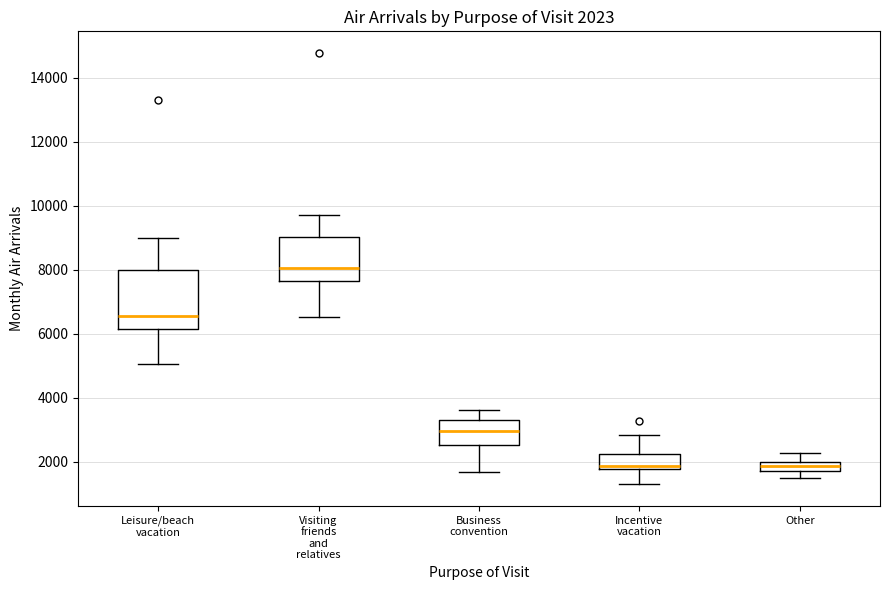

Which box has the highest median line?

Visiting friends and relatives